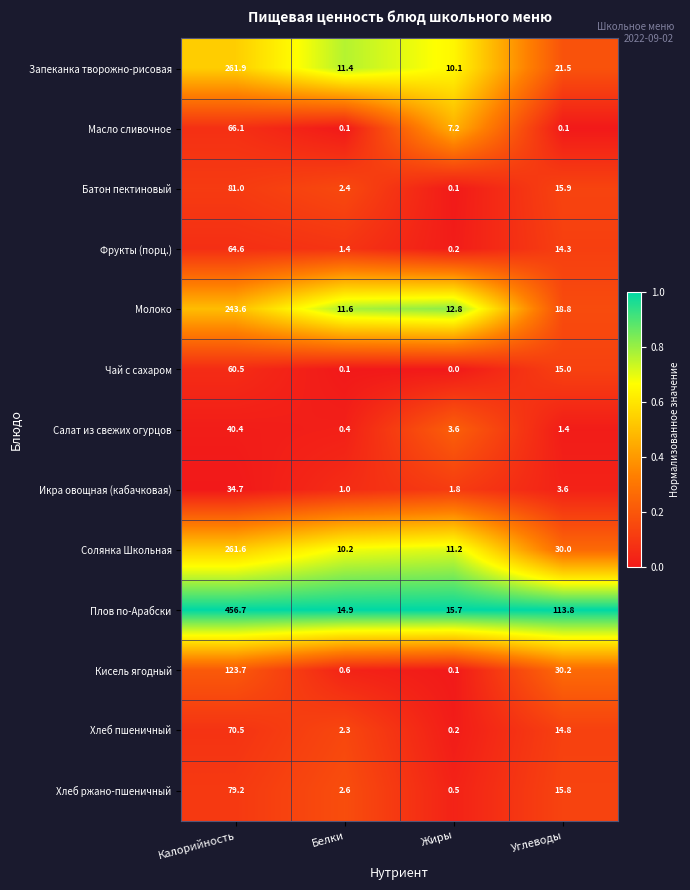

The value of Хлеб пшеничный at Белки is 1.6. True or false?

False